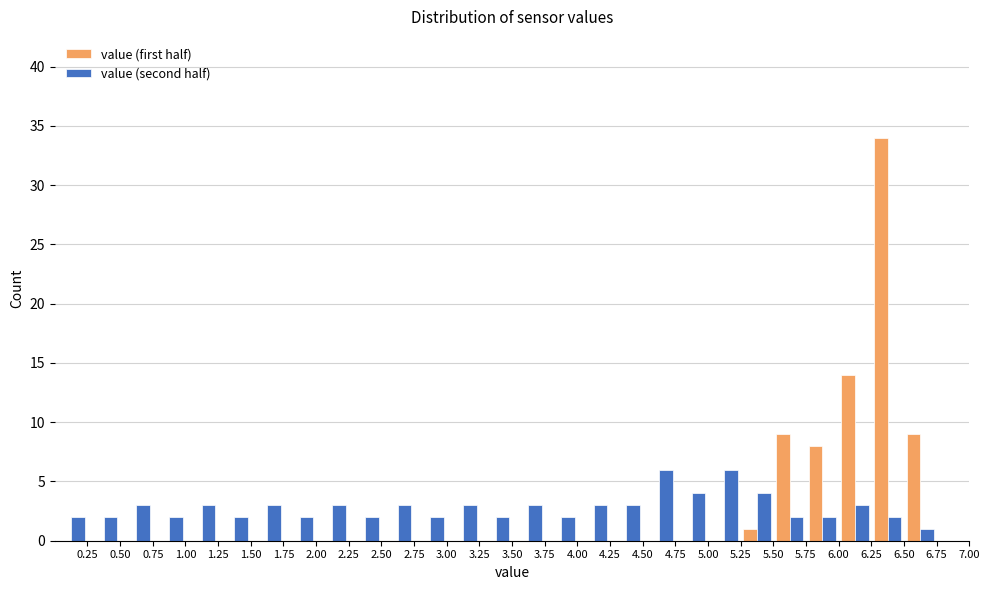

What is the height of the value (second half) bar covering 6.00 to 6.25 on the x-axis? The values are not printed on the chart, so give them approximately, as read against the axis.

3